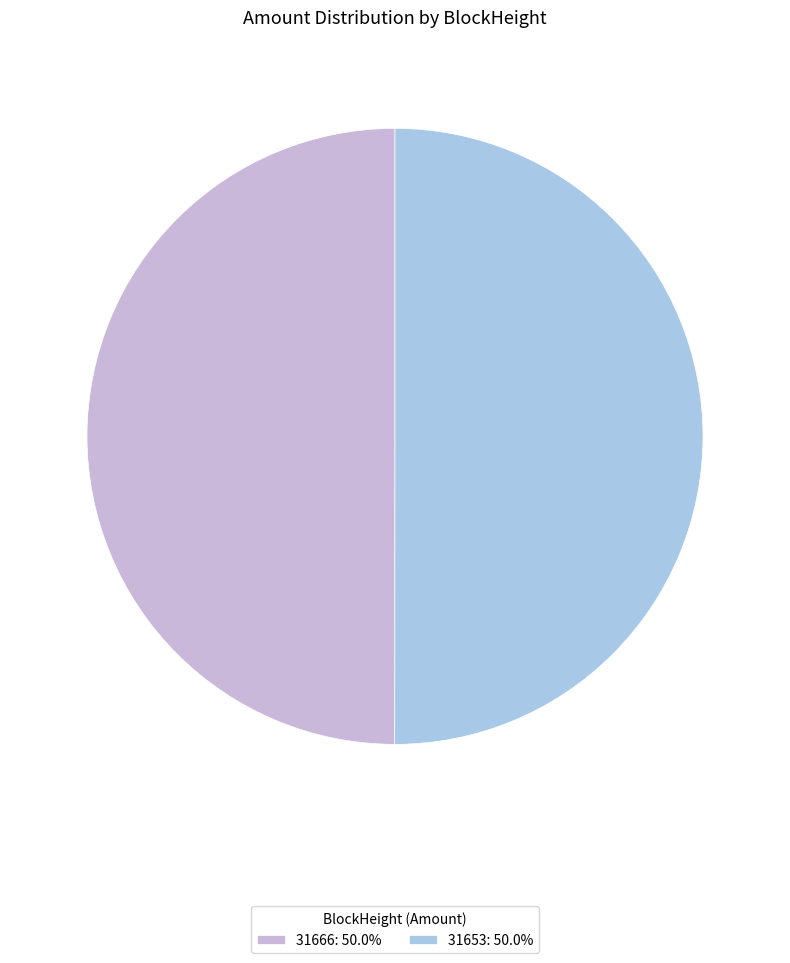

Which slice is the largest?

31653